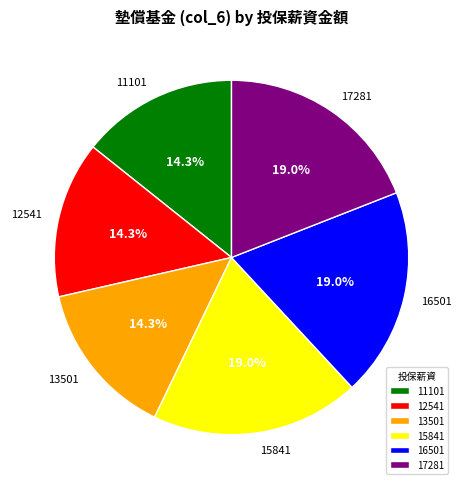

Combined, do 16501 and 13501 account for over 50%?

No